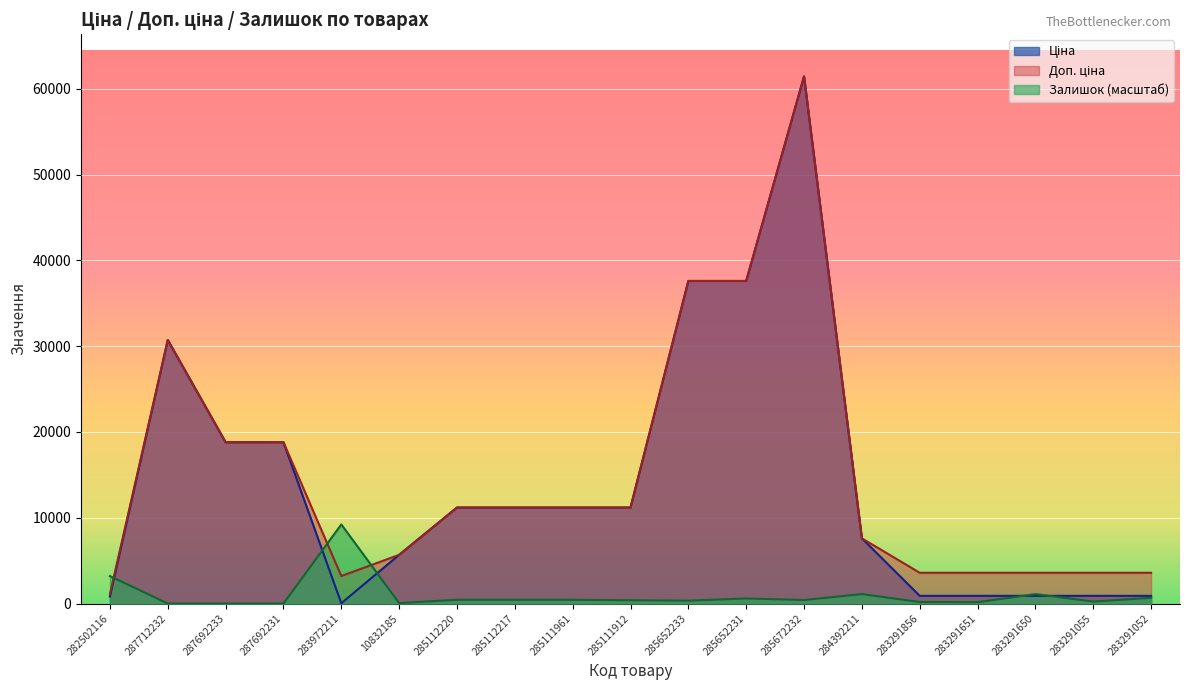

At which label does Залишок reach its minimum?

287712232